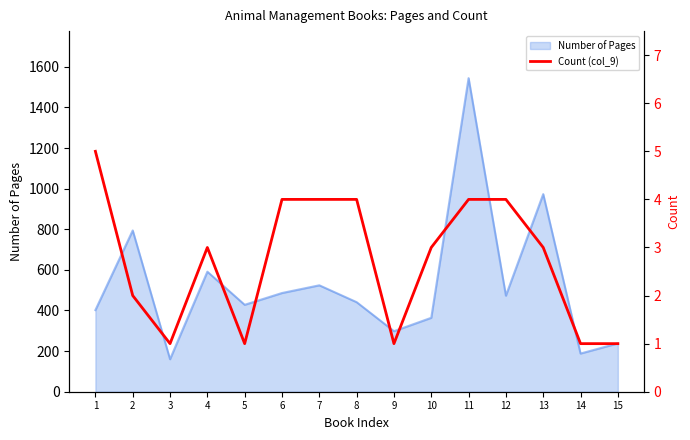

Reading left to right, extract all data points from this chart.

1=5	2=2	3=1	4=3	5=1	6=4	7=4	8=4	9=1	10=3	11=4	12=4	13=3	14=1	15=1